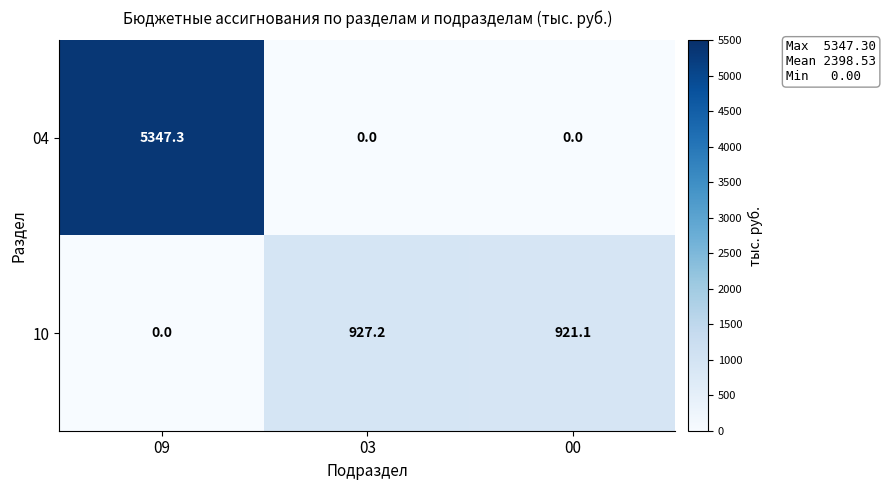

What is the difference between the maximum and minimum values in the 04 series?

5347.3